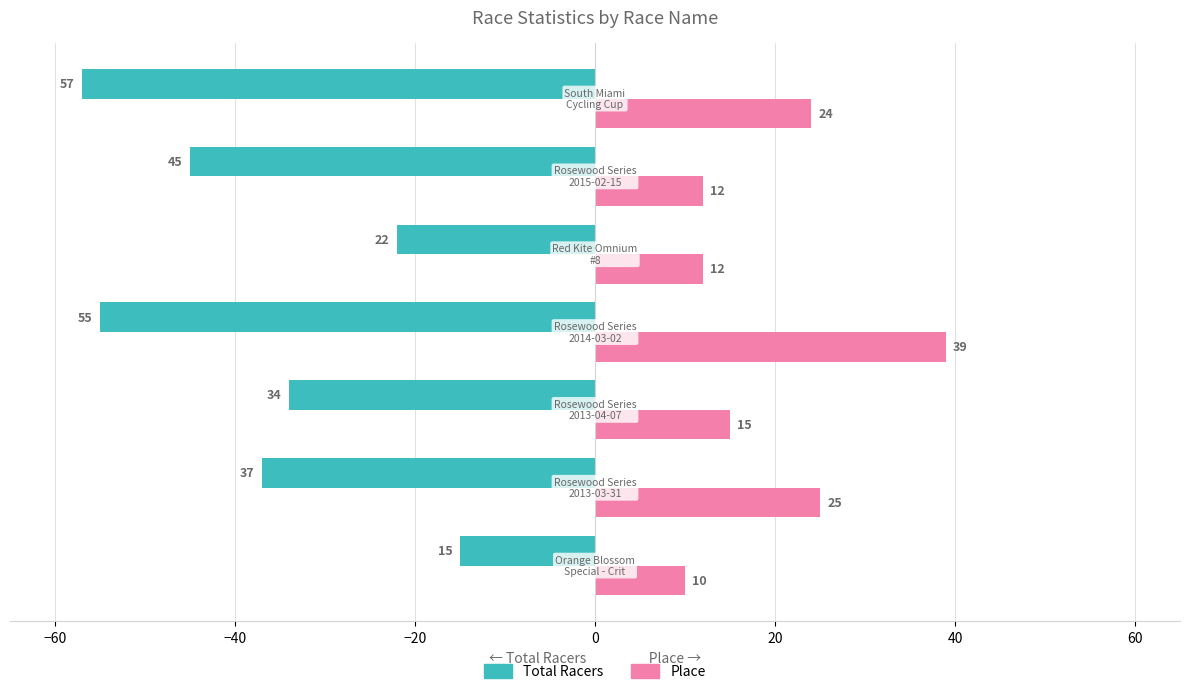

Which series has the largest total across all categories?

Place